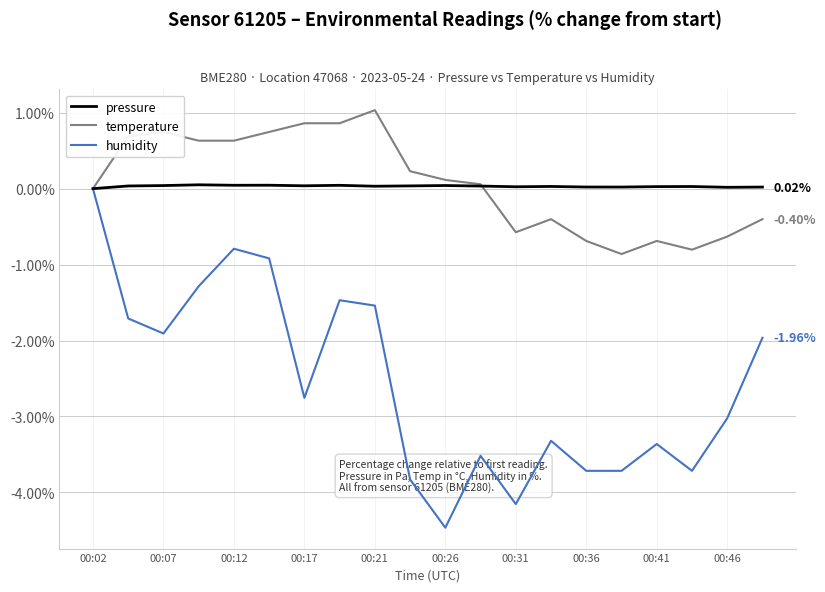

True or false: humidity and pressure cross at least once.

False